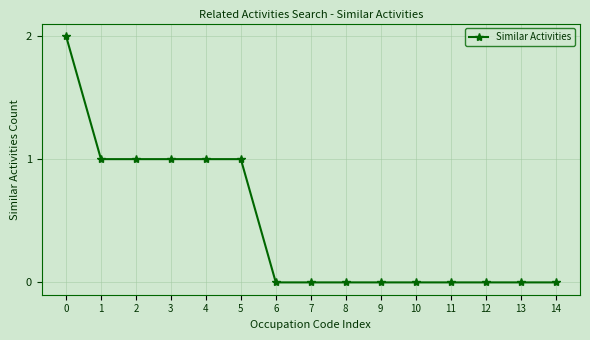

The chart shows a value of 0 at 13. True or false?

True